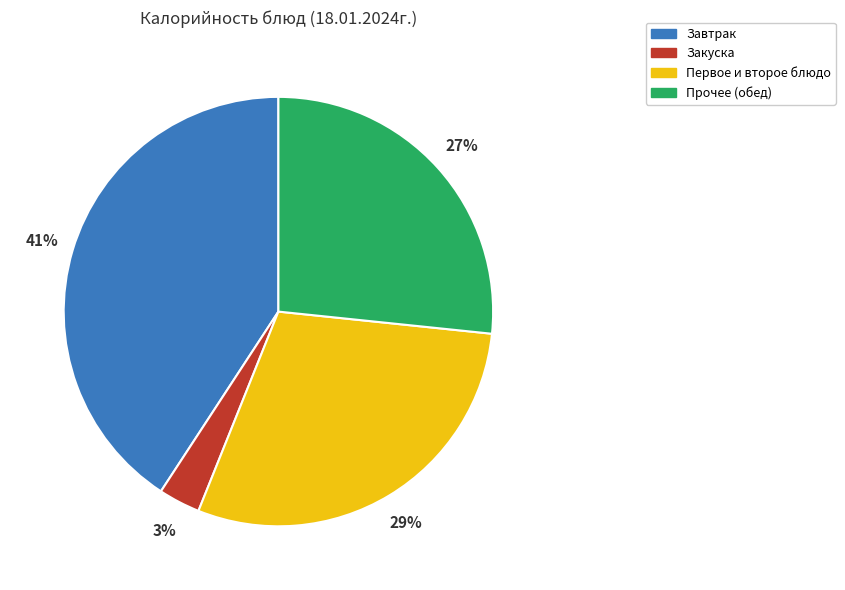

Between Закуска and Первое и второе блюдо, which is larger?

Первое и второе блюдо